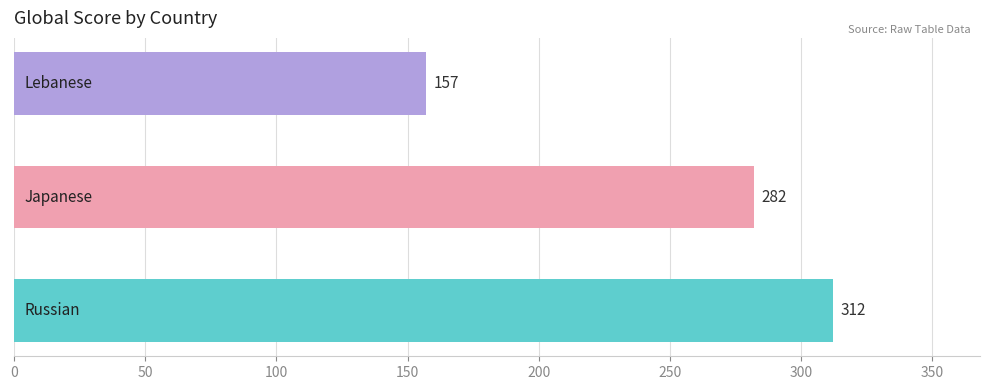

What is the difference between the maximum and minimum values?

155